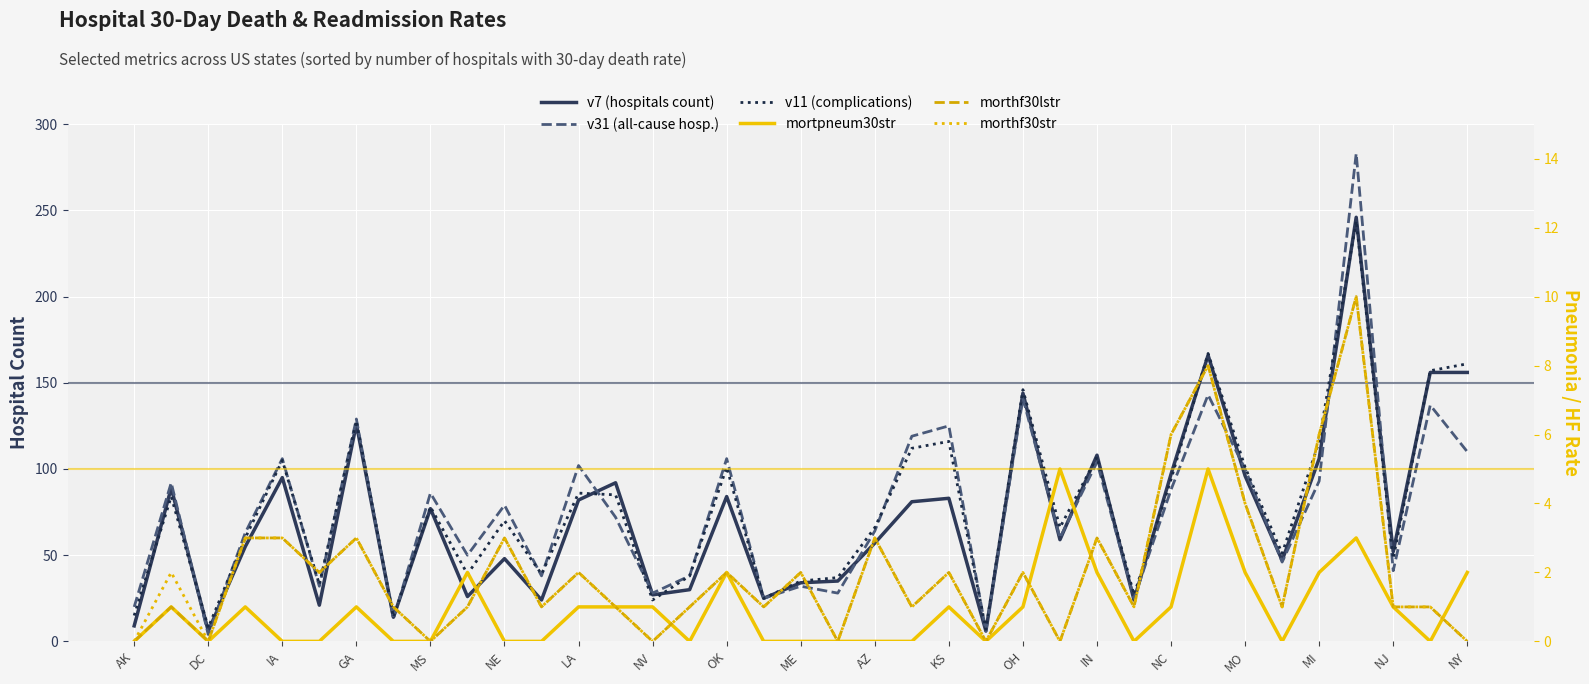

What is the total value across all series at 29?

497